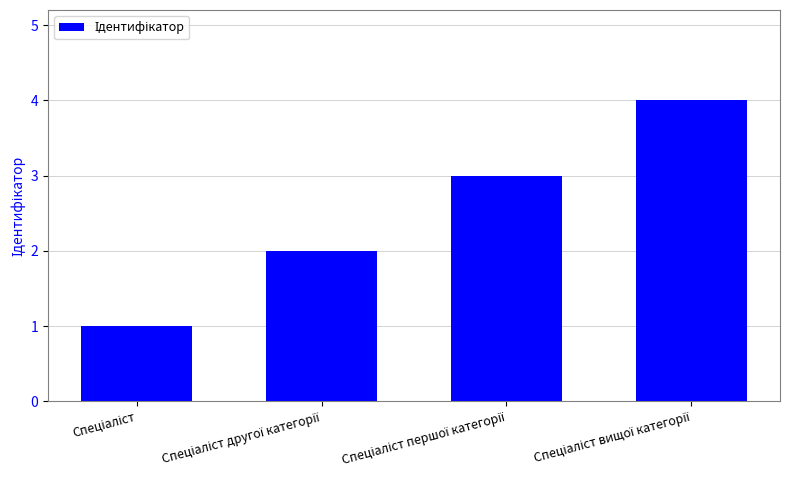

What is the sum of all values?

10